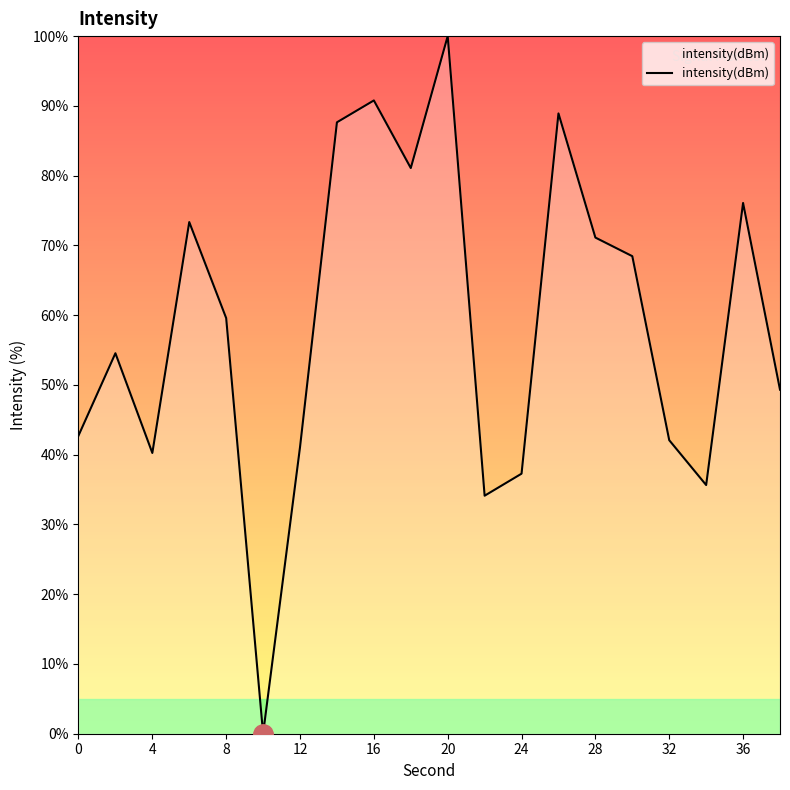

True or false: there are more than 2 points higher than both neighbors.

True